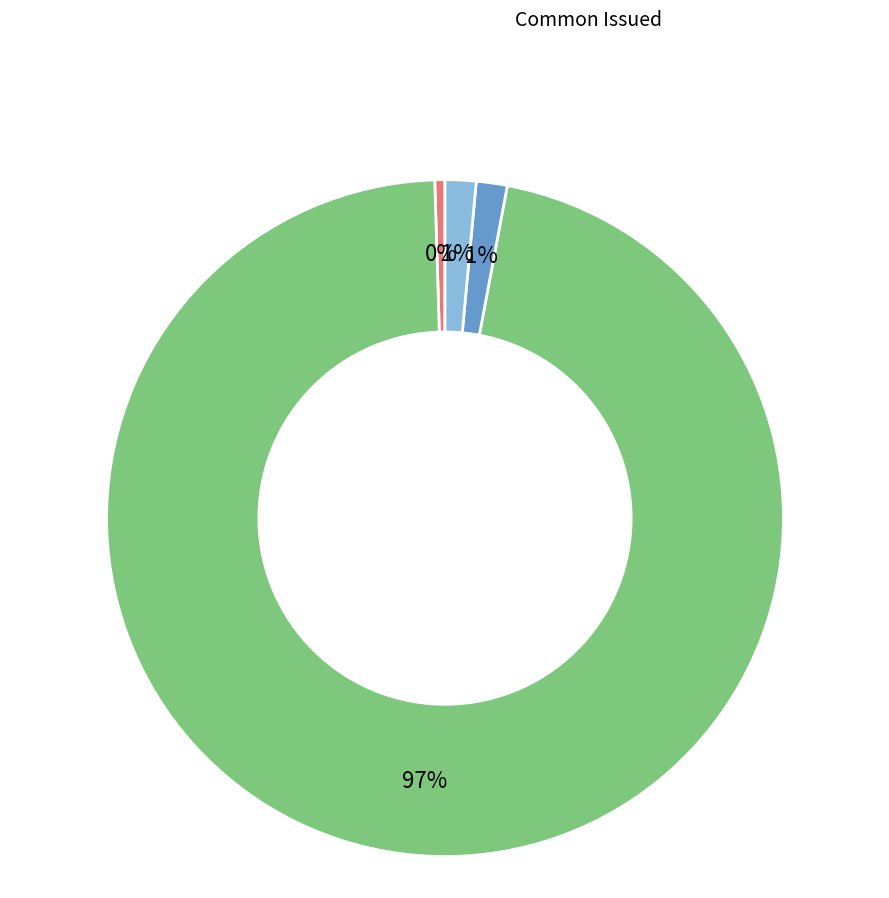

To the nearest percent, what is the average slice percentage?

25%